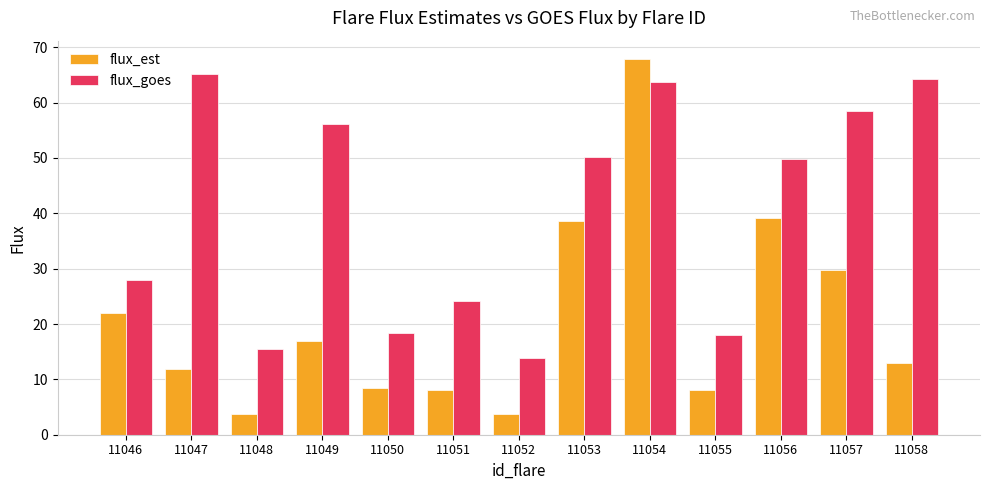

Rank the series at 11058 from lowest to highest value.

flux_est, flux_goes